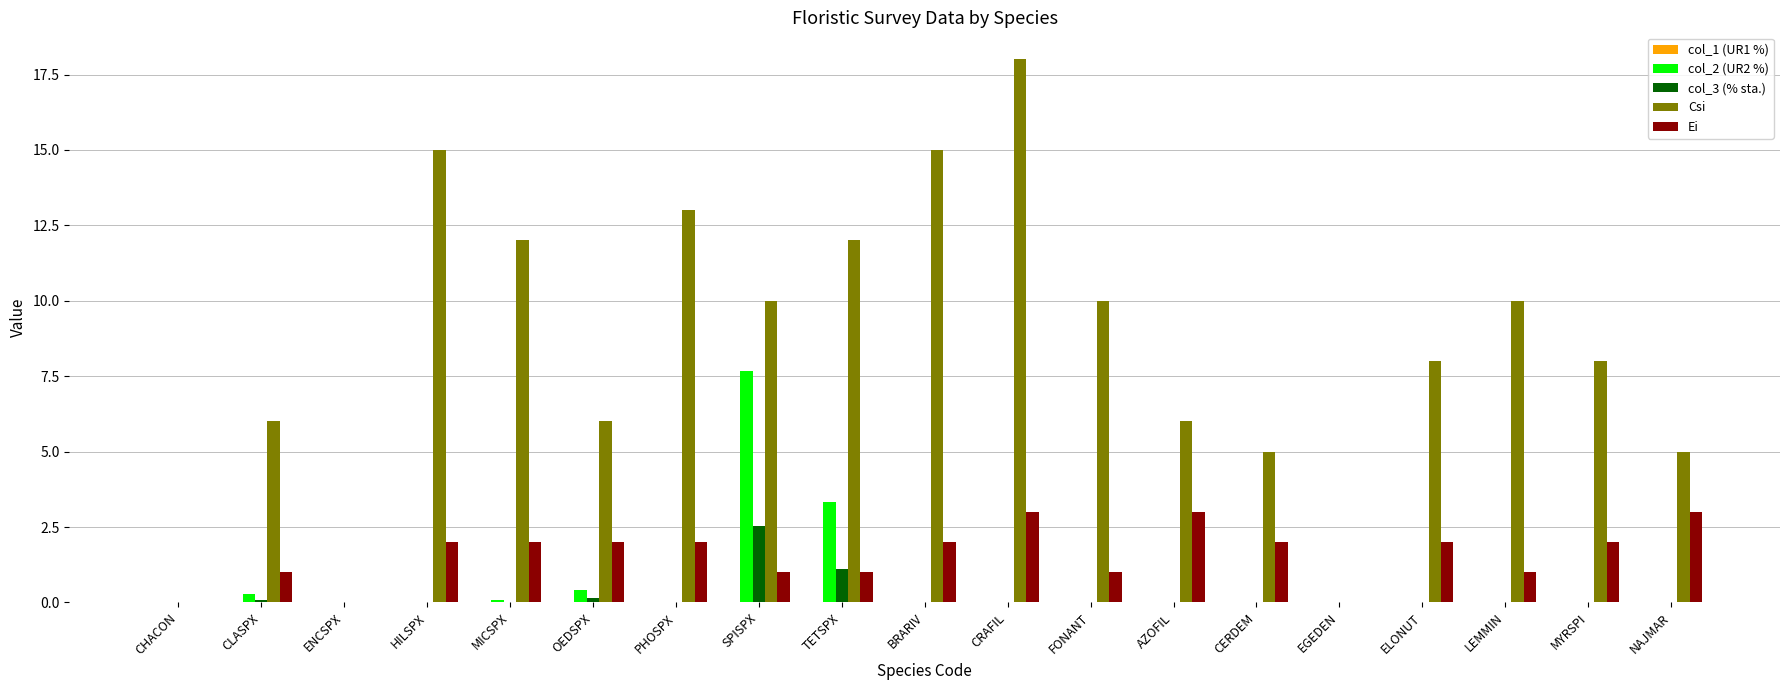

What is the sum of all Csi values?

159.0